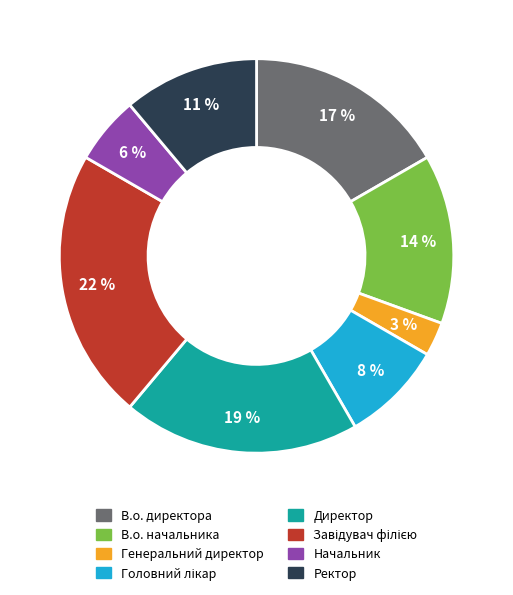

How many segments does this pie chart have?

8